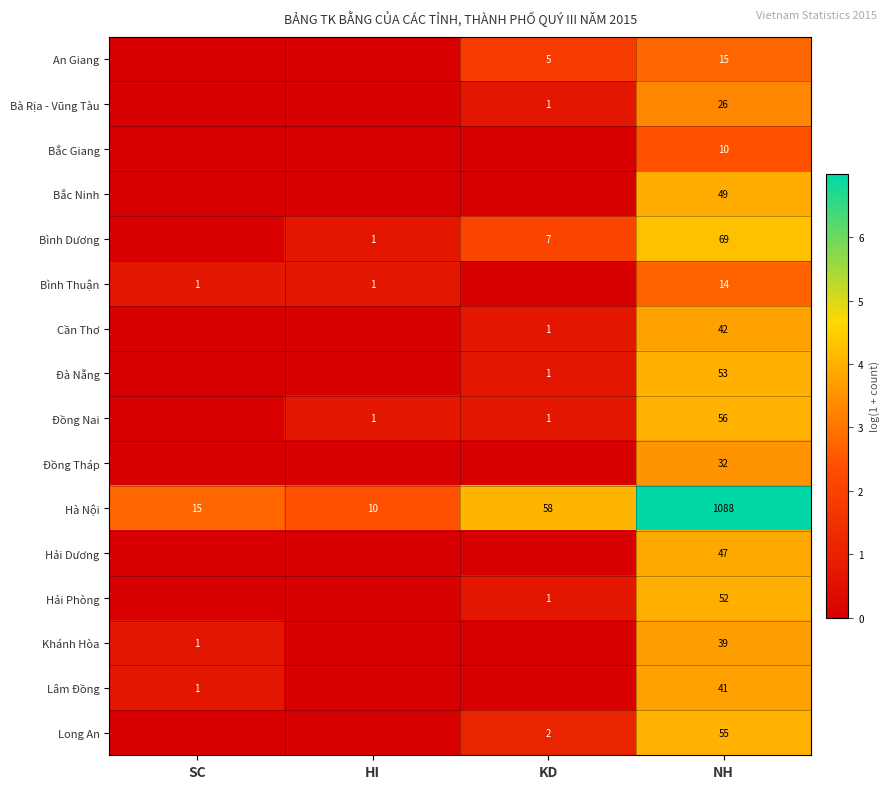

At NH, list the series in order from smallest to largest.

Bắc Giang, Bình Thuận, An Giang, Bà Rịa - Vũng Tàu, Đồng Tháp, Khánh Hòa, Lâm Đồng, Cần Thơ, Hải Dương, Bắc Ninh, Hải Phòng, Đà Nẵng, Long An, Đồng Nai, Bình Dương, Hà Nội